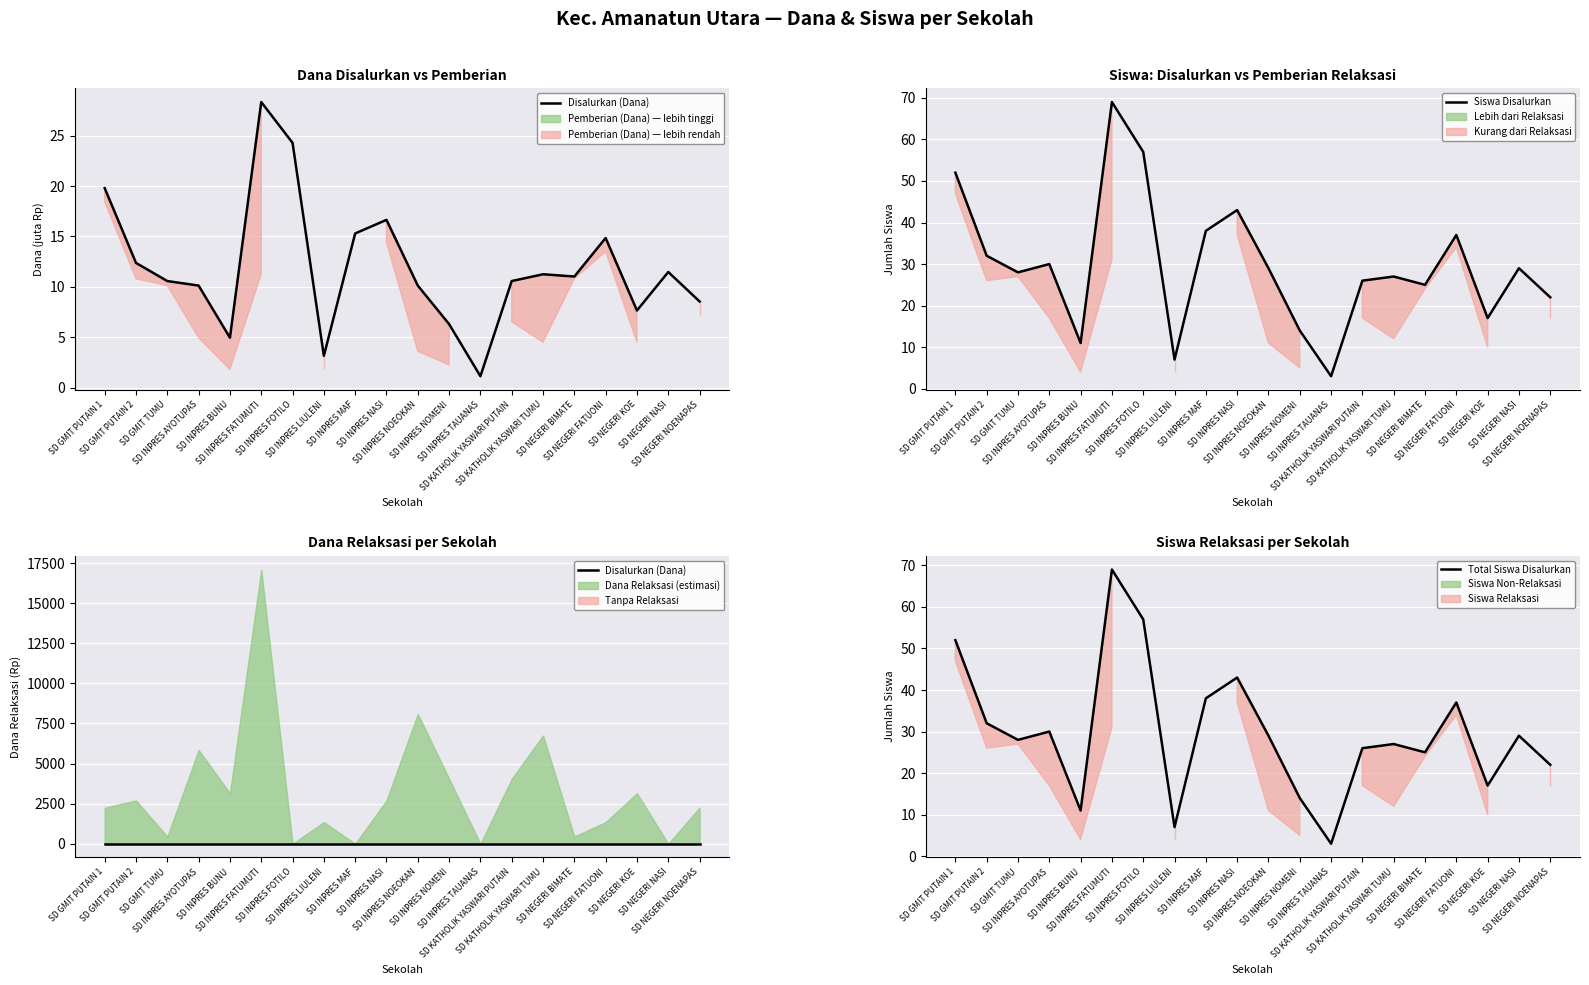

True or false: Siswa Disalurkan has more than 1 interior local peaks.

True